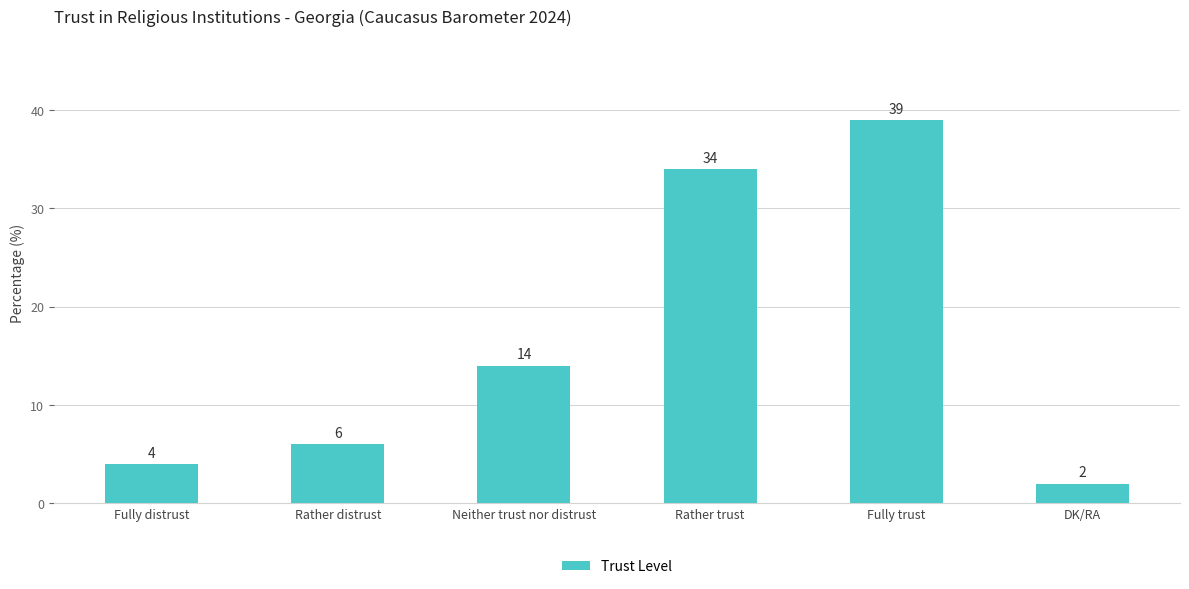

List the labels in order of value, largest first.

Fully trust, Rather trust, Neither trust nor distrust, Rather distrust, Fully distrust, DK/RA